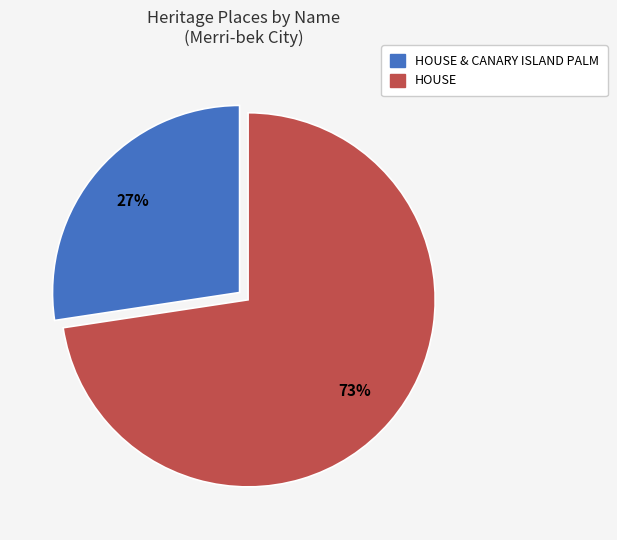

To the nearest percent, what is the average slice percentage?

50%